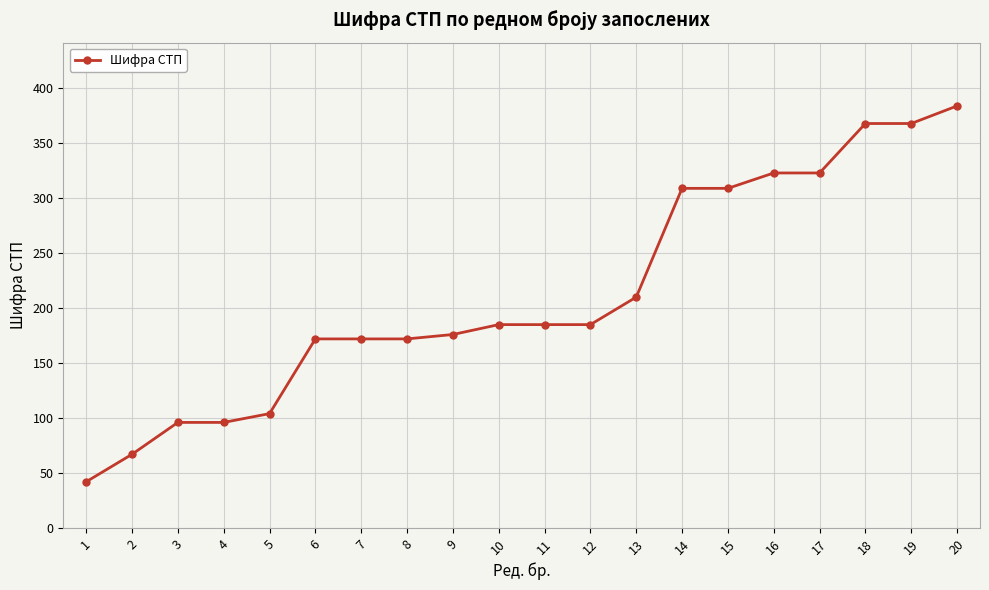

What is the sum of all values?

4246